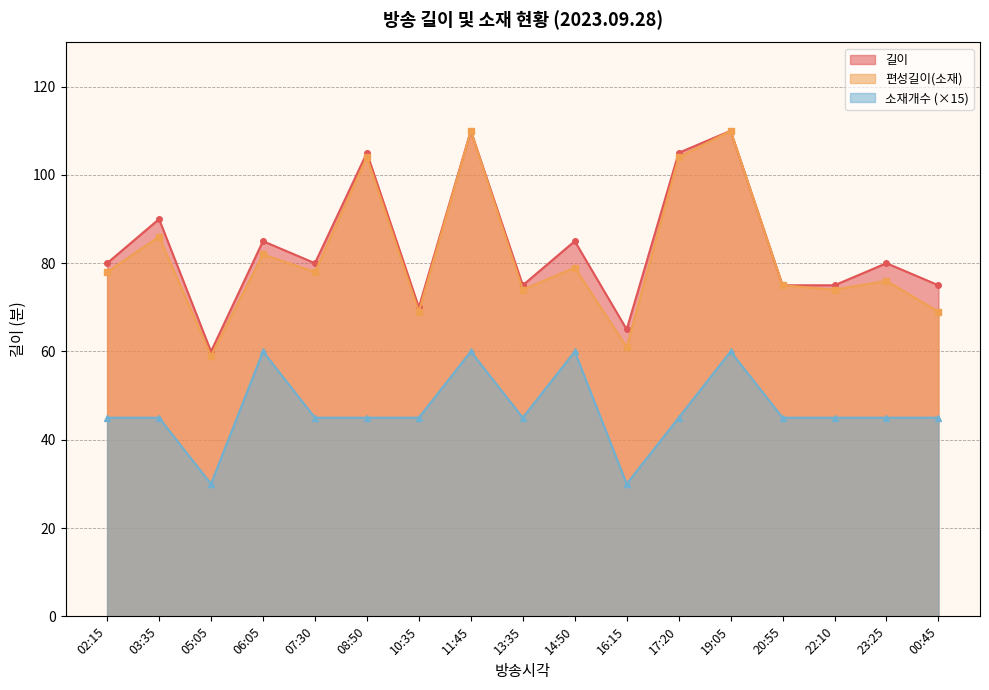

What value does the 편성길이(소재) series have at 17:20, to the nearest 5?

105